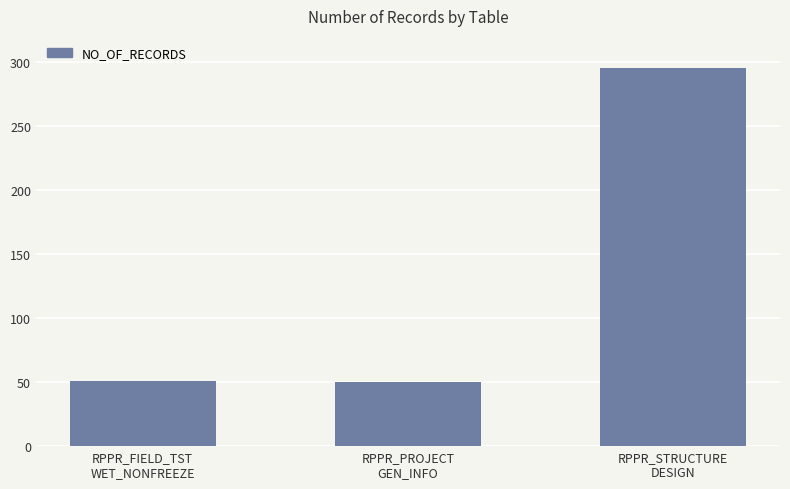

How many bars are there in total?

3